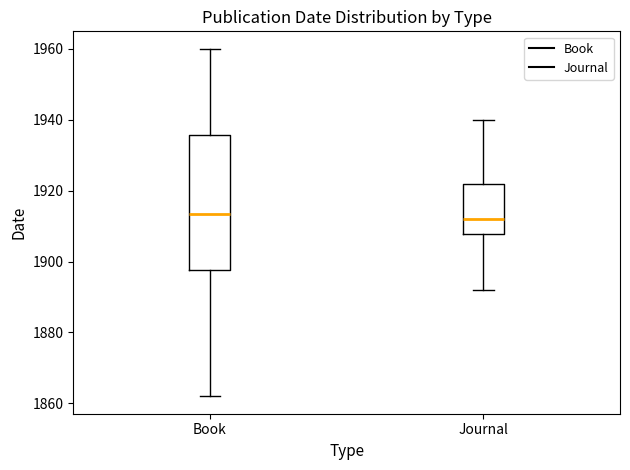

Reading left to right, read every box against the y-axis: the position of its median line, the range the box covers, and the ends of its whiskers. The values are not printed on the chart, so give them approximately, as read against the axis.

Book: median 1914, box 1898 to 1936, whiskers 1862 to 1960
Journal: median 1912, box 1908 to 1922, whiskers 1892 to 1940